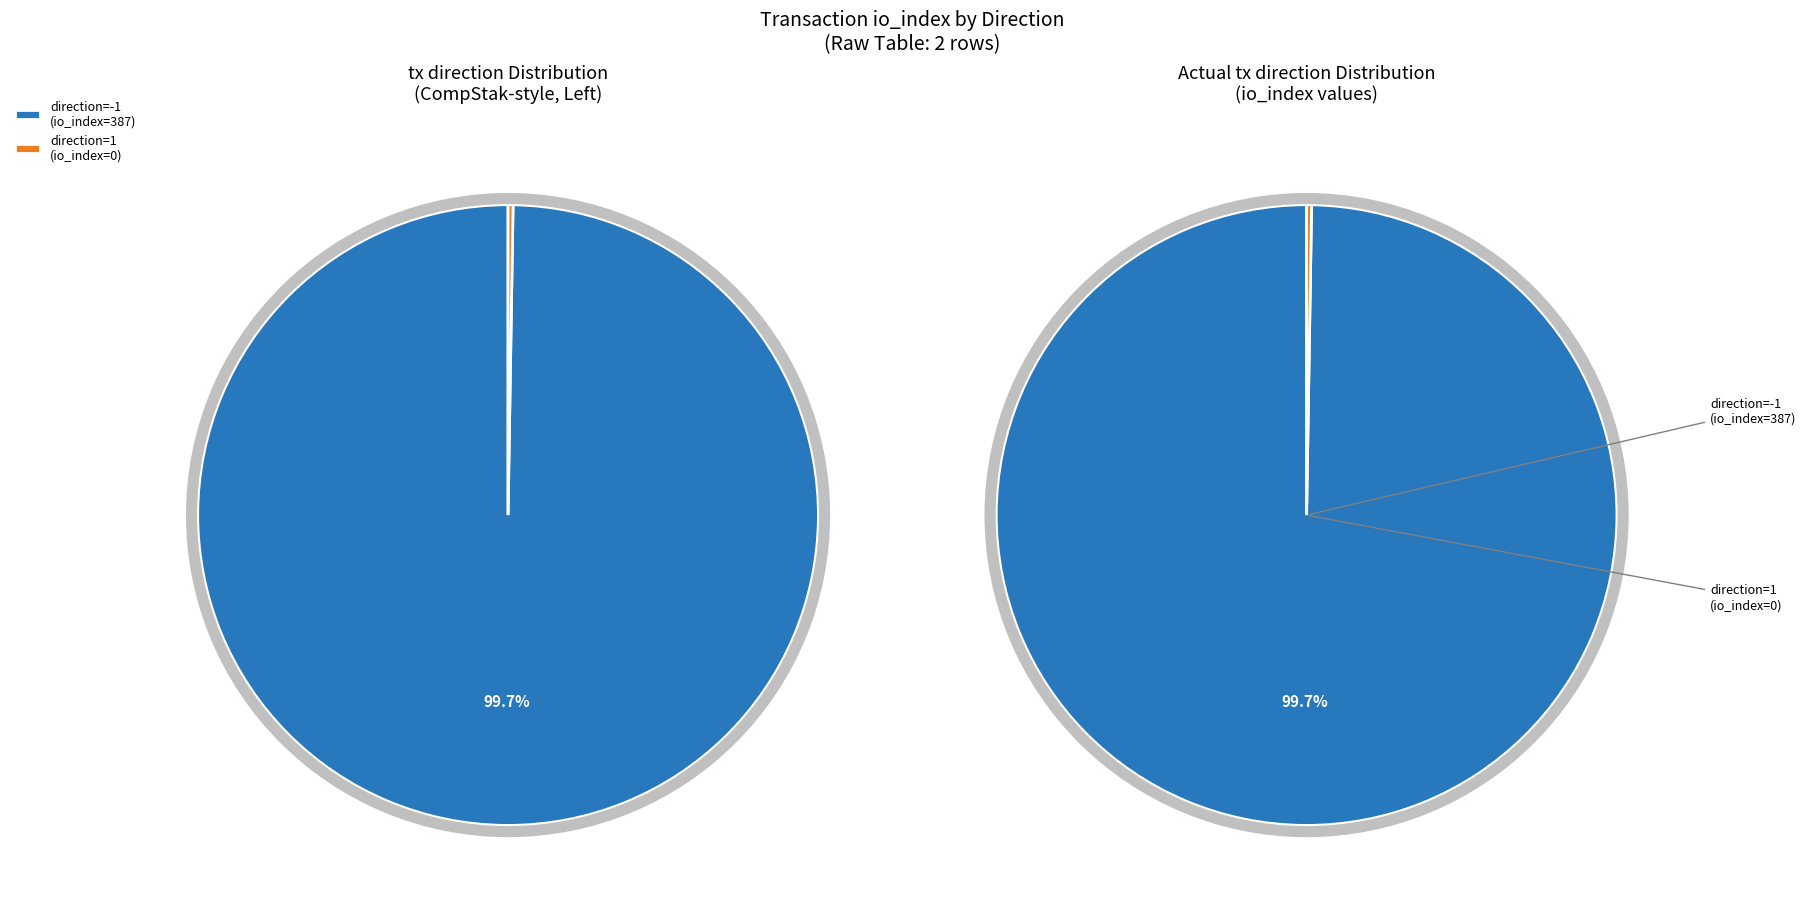

What is the change in value from io_index=387 (direction=-1) to io_index=0 (direction=1)?

-387